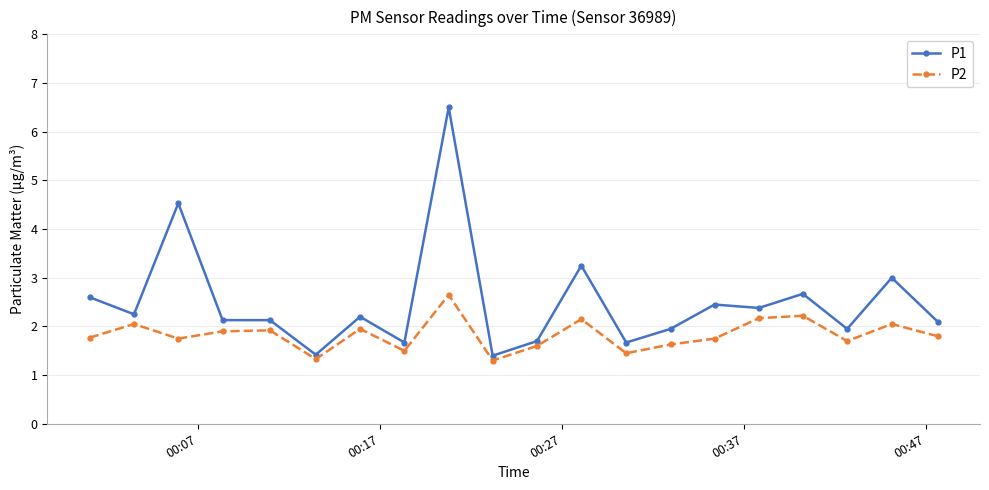

Rank the series by their maximum value, from highest to lowest.

P1, P2